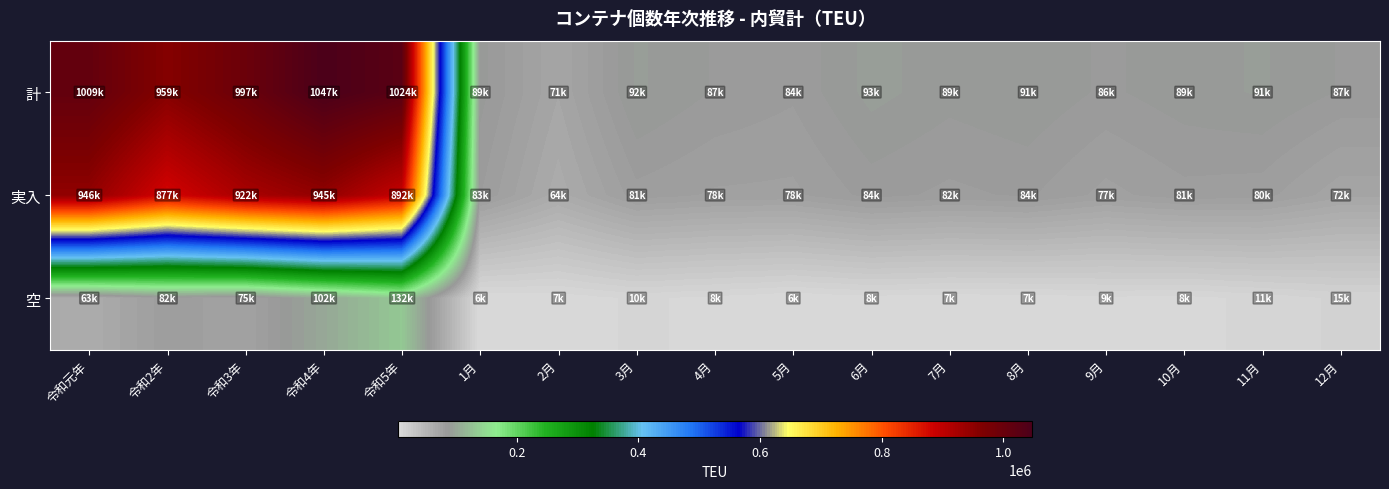

Reading left to right, extract all data points from this chart.

計: 令和元年=1008961.5	令和2年=958696.0	令和3年=996786.5	令和4年=1046870.0	令和5年=1024038.8	1月=88663.5	2月=70879.2	3月=91761.2	4月=86529.2	5月=83656.5	6月=92548.5	7月=88616.5	8月=90694.0	9月=86028.8	10月=89477.5	11月=91439.0	12月=86576.0
実入: 令和元年=945759.2	令和2年=876904.5	令和3年=921632.2	令和4年=945244.8	令和5年=891548.2	1月=83106.5	2月=64130.8	3月=81267.5	4月=78107.8	5月=77686.5	6月=84467.0	7月=81753.5	8月=83571.0	9月=77323.8	10月=81407.5	11月=80462.0	12月=71961.0
空: 令和元年=63202.2	令和2年=81791.5	令和3年=75154.2	令和4年=101625.2	令和5年=132490.5	1月=5557.0	2月=6748.5	3月=10493.8	4月=8421.5	5月=5970.0	6月=8081.5	7月=6863.0	8月=7123.0	9月=8705.0	10月=8070.0	11月=10977.0	12月=14615.0